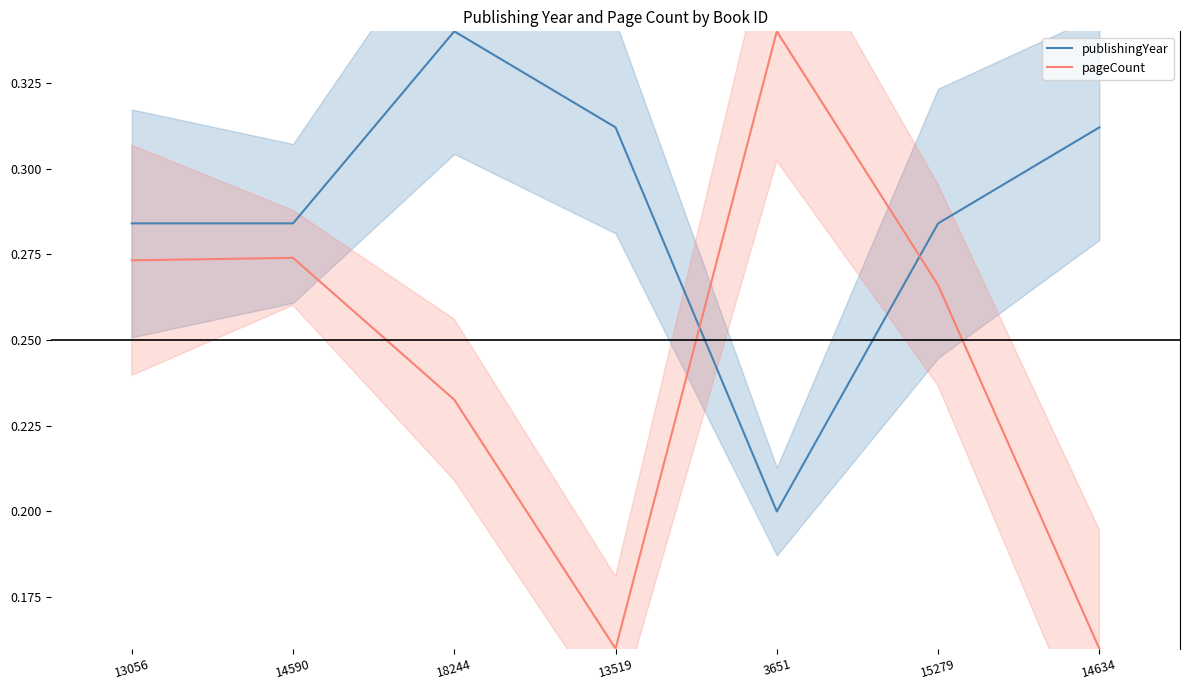

At which category is the sum across all series the highest?

18244